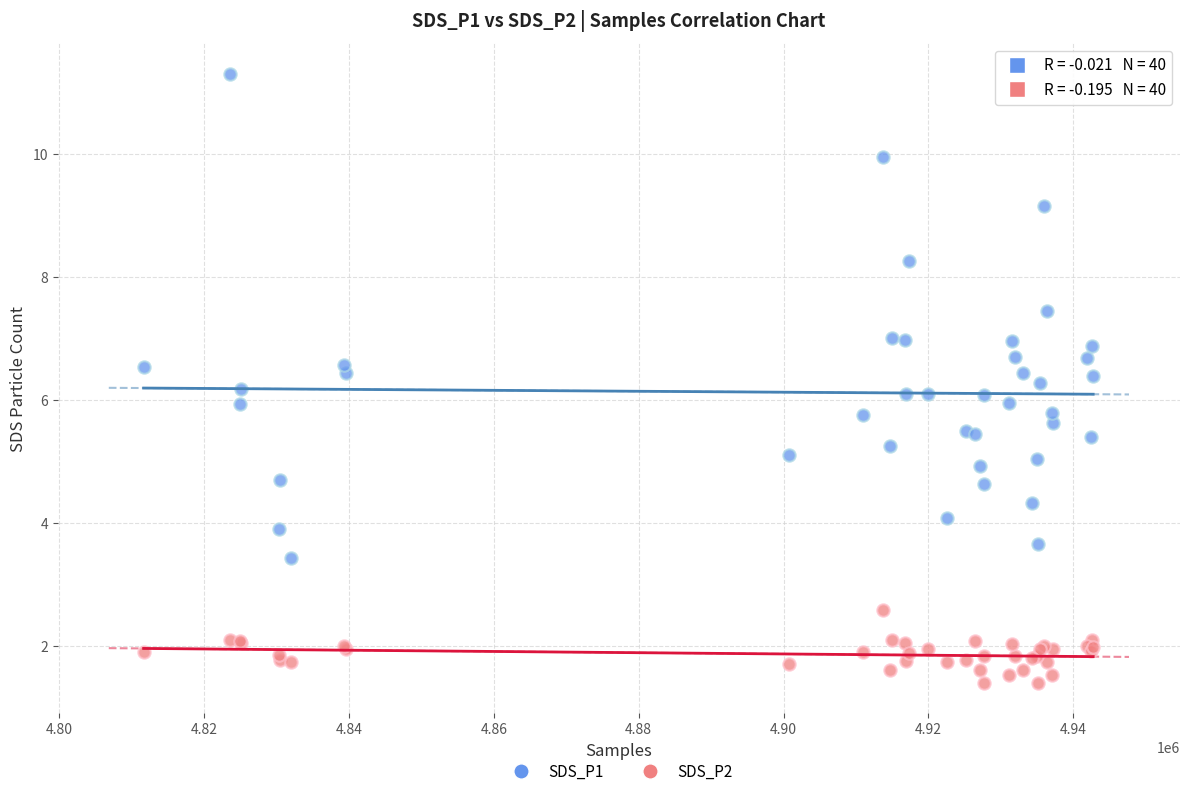

What is the X range (max minus min) for the scatter plot?

131065.0